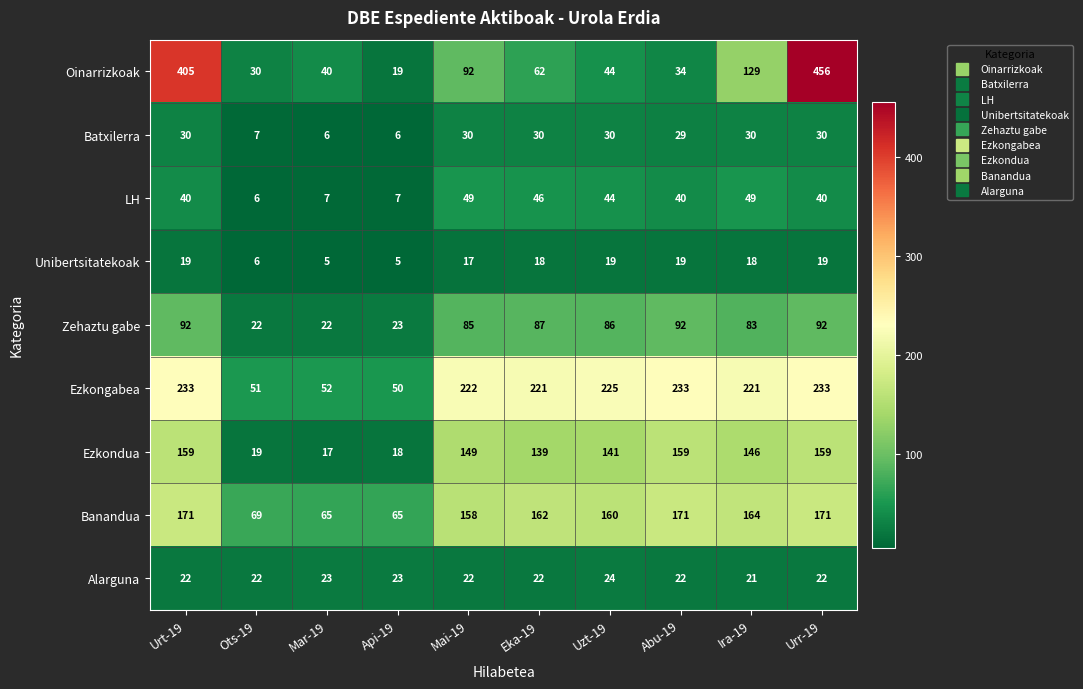

How many series are shown in this chart?

9